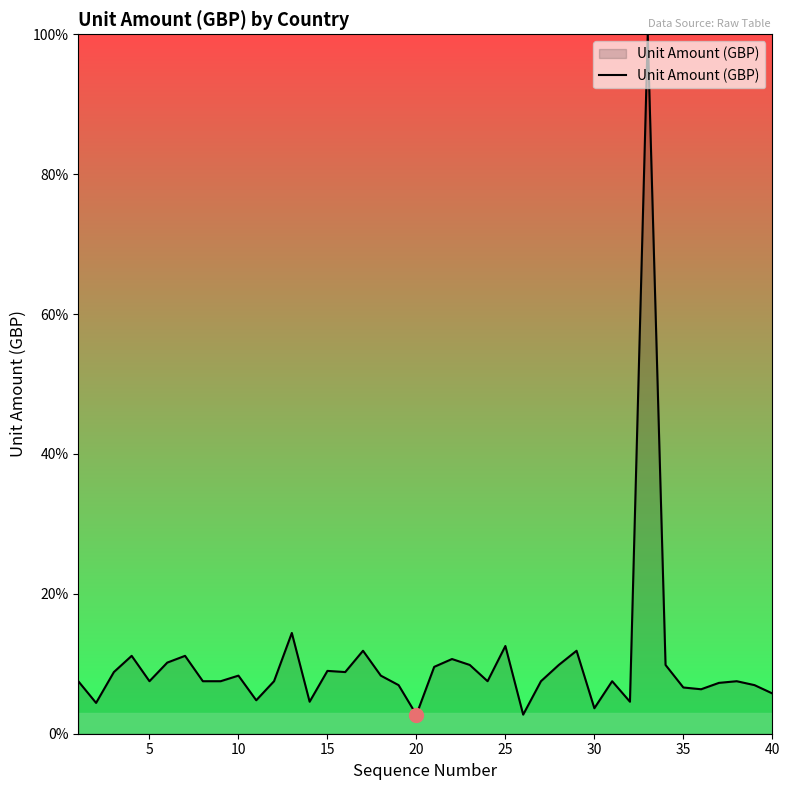

What is the difference between the maximum and minimum values?

97.3